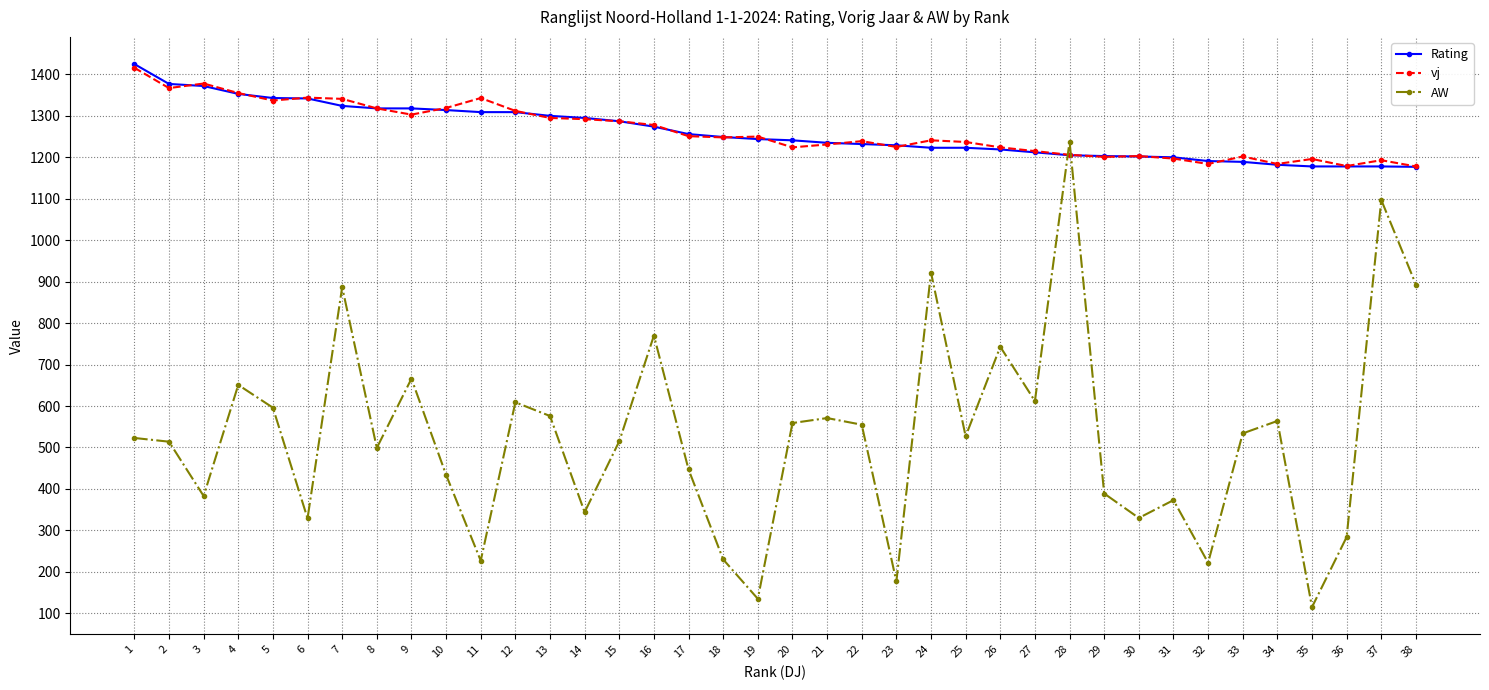

What is the sum of the vj values at 6 and 36?

2523